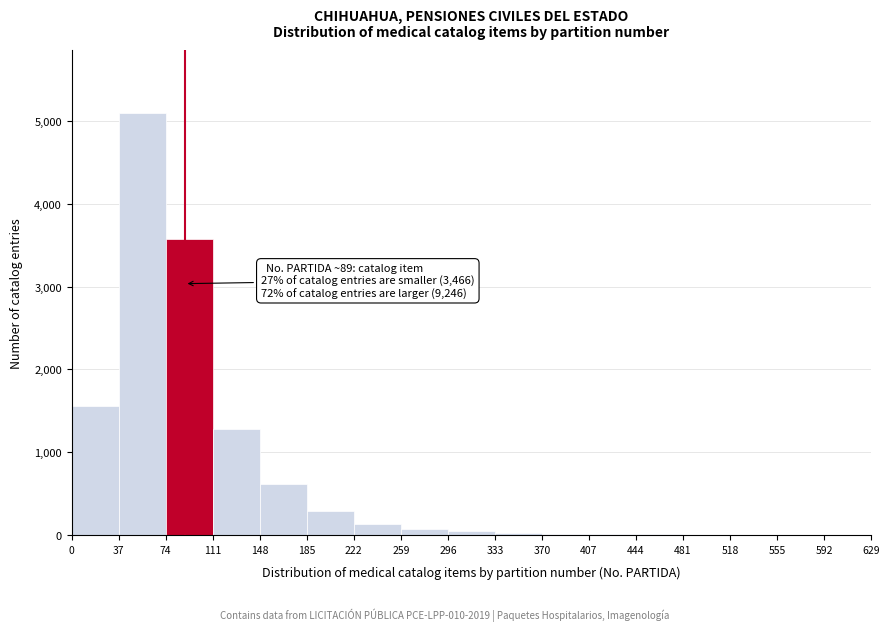

Over which range of the x-axis is the bar tallest?

37 to 74